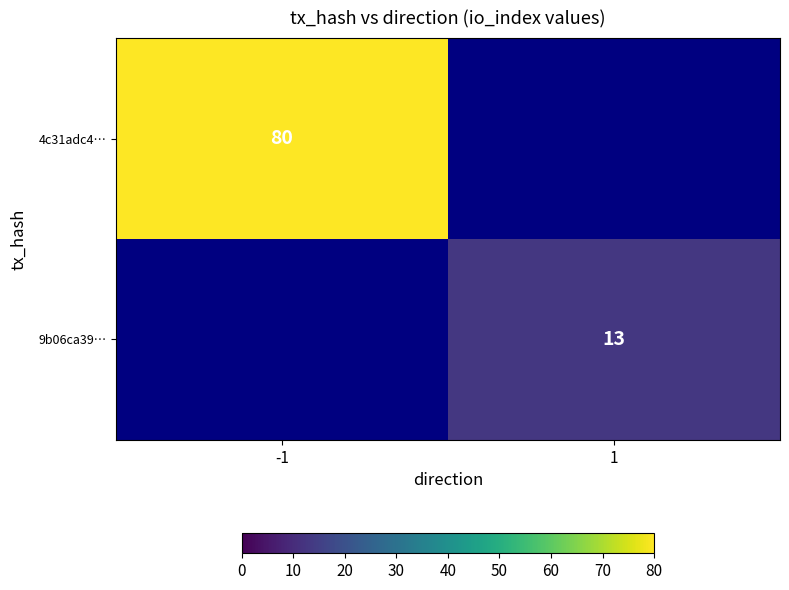

The 9b06ca39… series shows 13 at 1. True or false?

True